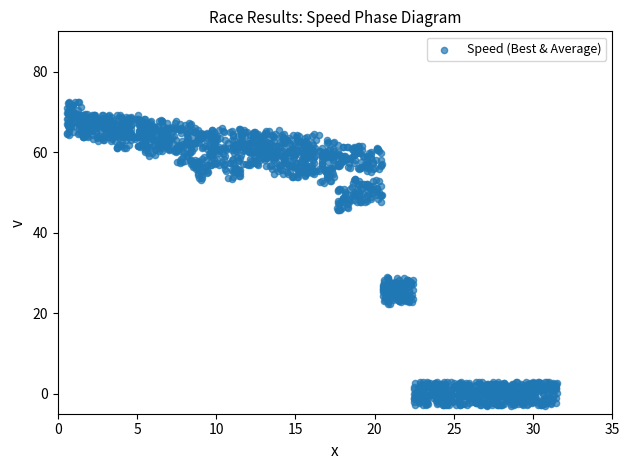

What is the range of X values (max minus min)?

30.9